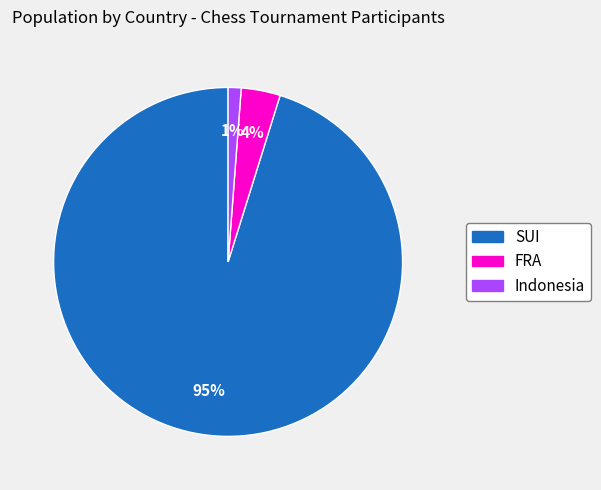

Rank the categories by value from lowest to highest.

Indonesia, FRA, SUI